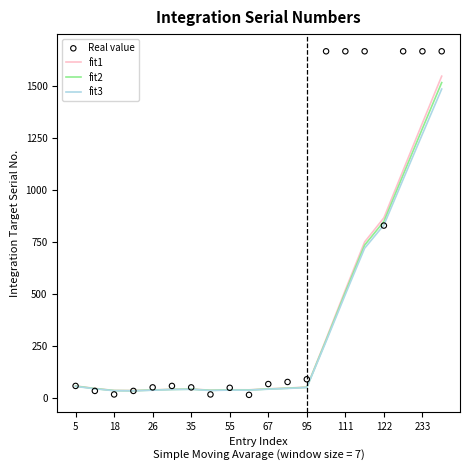

The fit3 series shows 41.3 at 67. True or false?

True